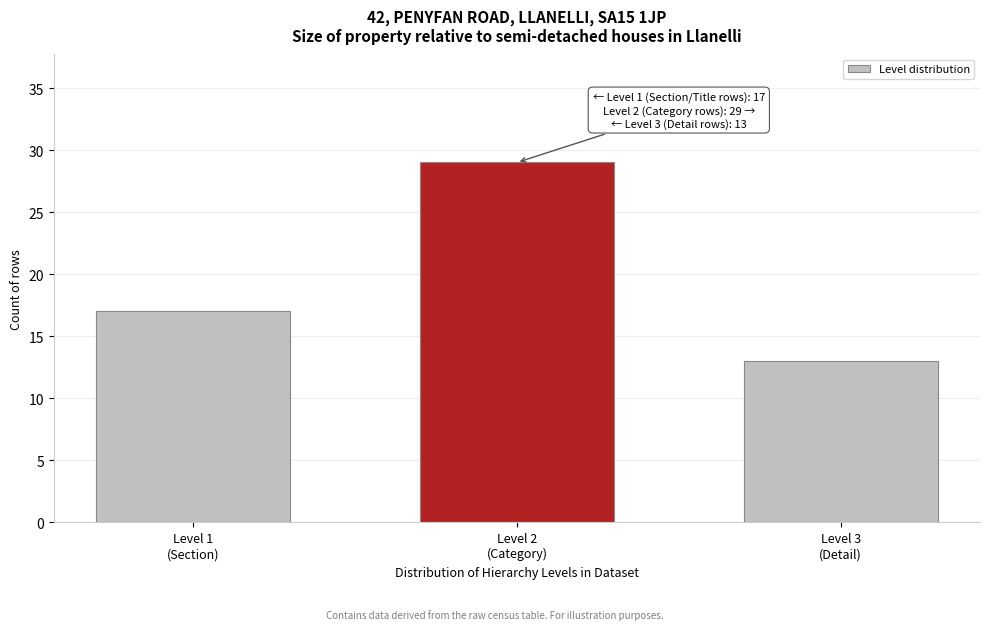

Reading left to right, list all the values displayed in this chart.

17	29	13